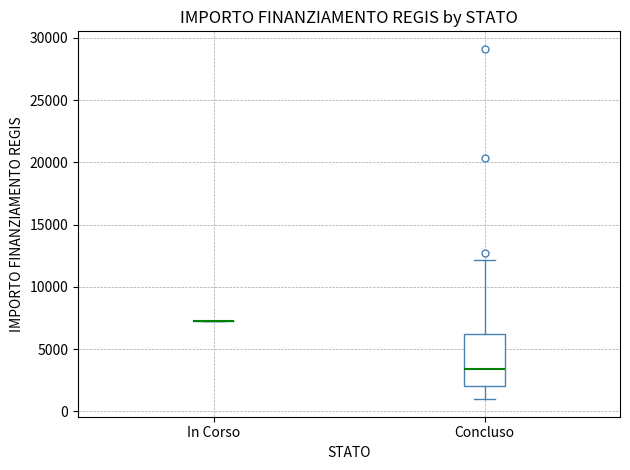

Reading left to right, read every box against the y-axis: the position of its median line, the range the box covers, and the ends of its whiskers. The values are not printed on the chart, so give them approximately, as read against the axis.

In Corso: box collapsed to a line at 7500, whiskers 7500 to 7500
Concluso: median 3500, box 2000 to 6000, whiskers 1000 to 12000